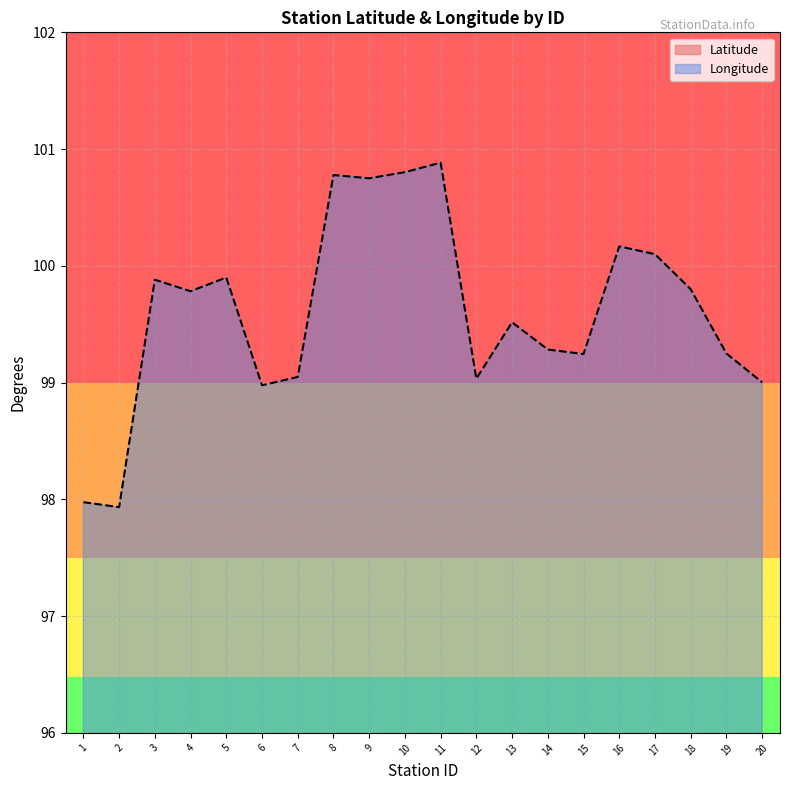

Which series changed the most between 4 and 12?

Latitude